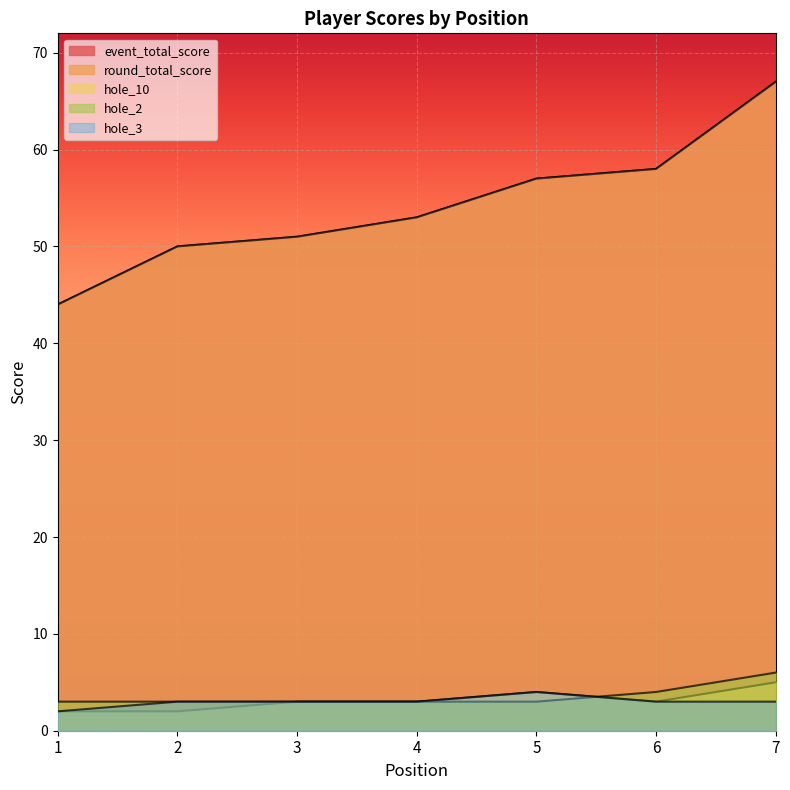

What is the value of the event_total_score point at the 6th from the left?

58